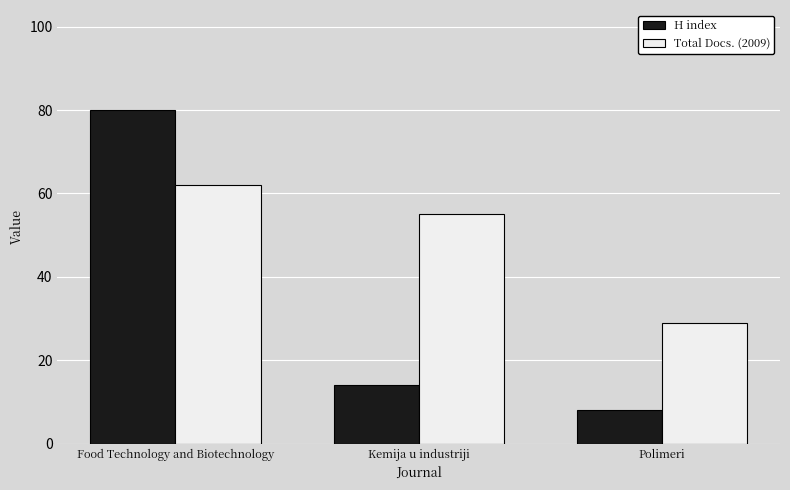

At which label does Total Docs. (2009) reach its minimum?

Polimeri